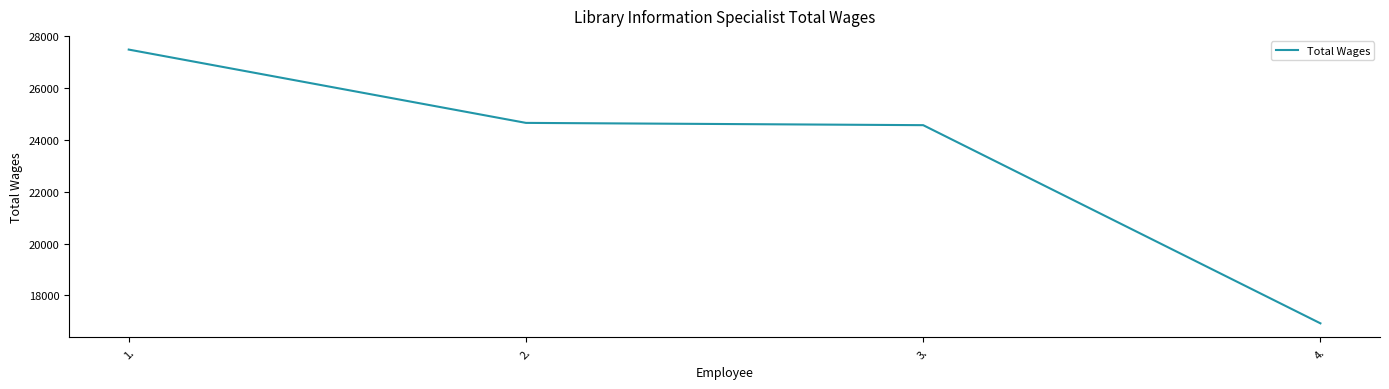

The chart shows a value of 4645 at 4.. True or false?

False